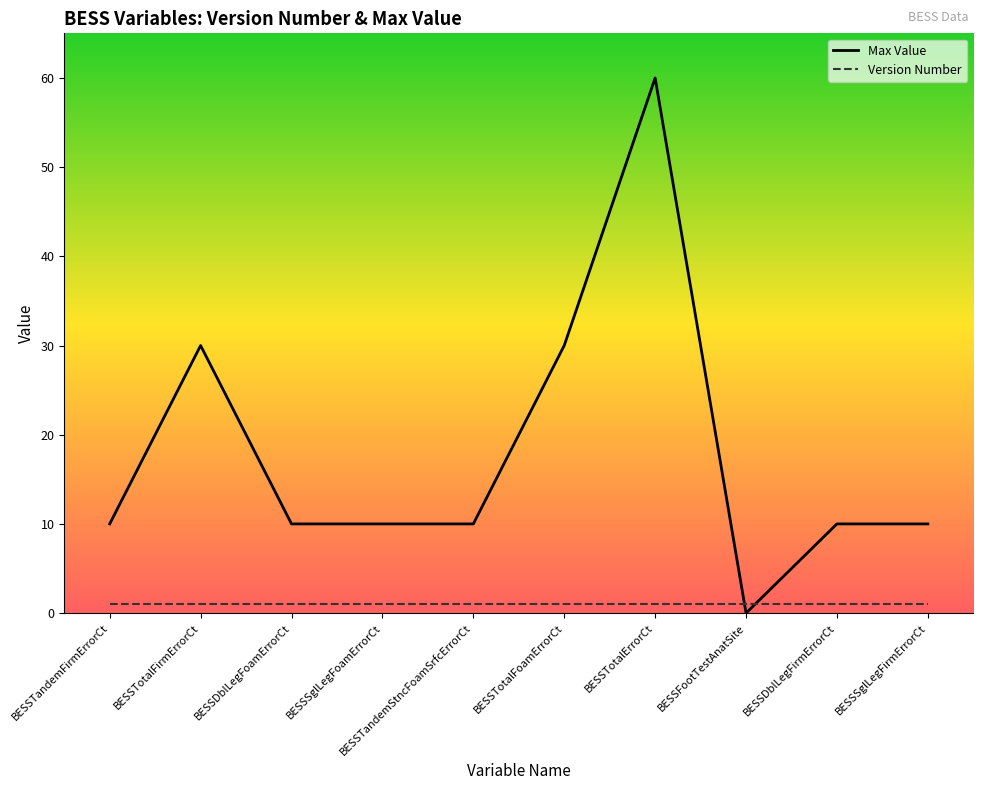

Is it true that the value at BESSTandemFirmErrorCt is 4?

False